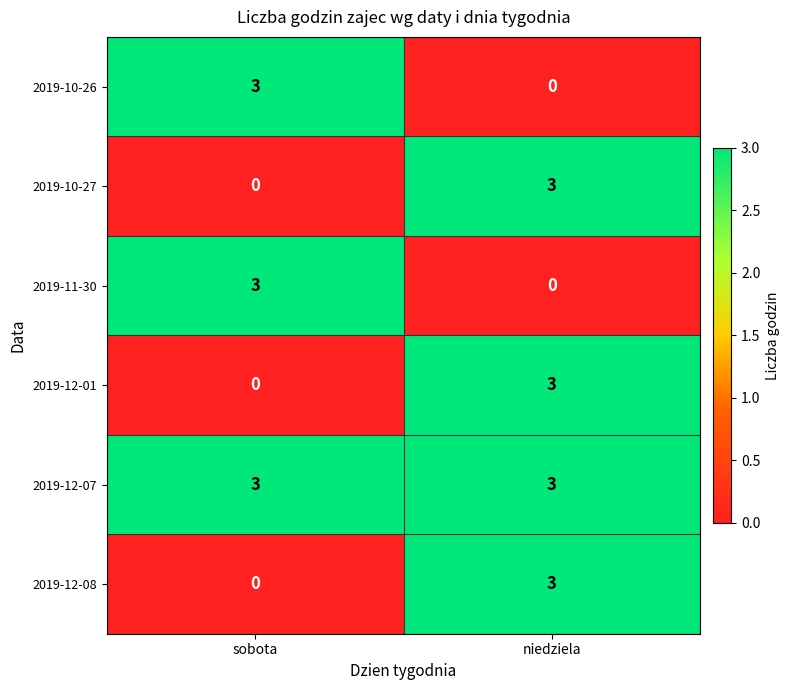

The 2019-10-26 series shows -1 at niedziela. True or false?

False